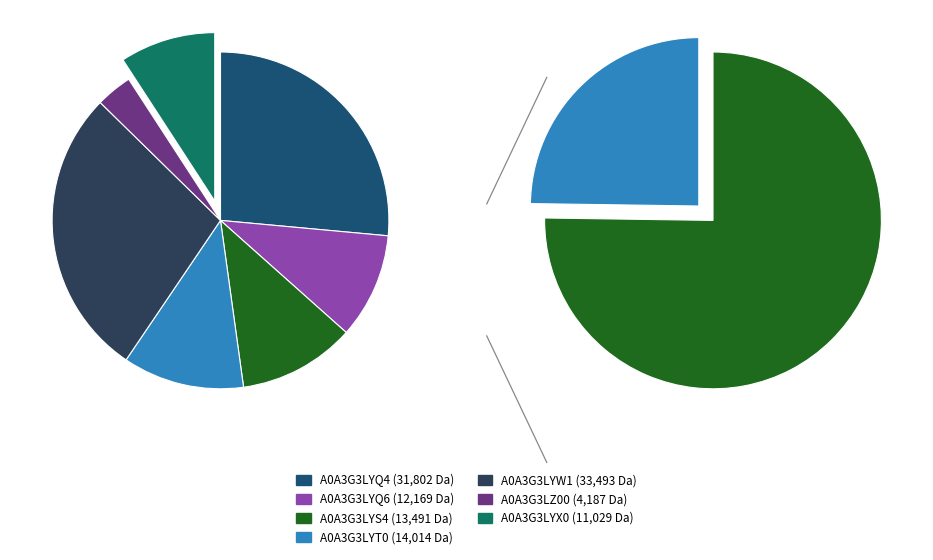

What portion of the pie excludes A0A3G3LYW1?

72.1%